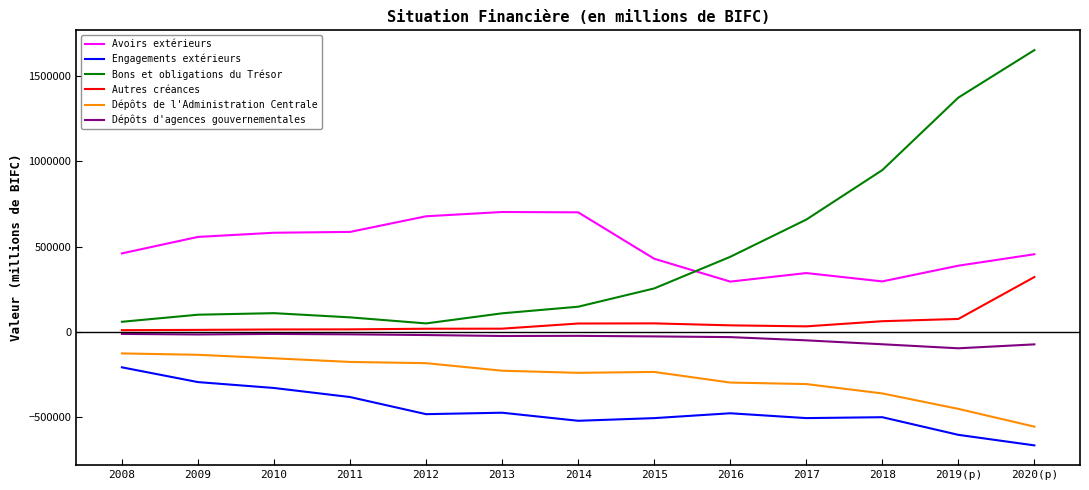

What is the sum of all Engagements extérieurs values?

-5941814.9